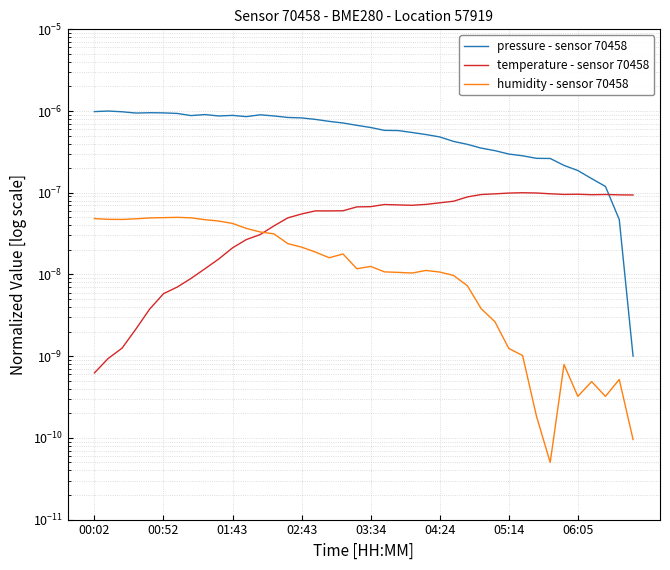

Between 22 and 33, which series saw the biggest shift?

pressure - sensor 70458